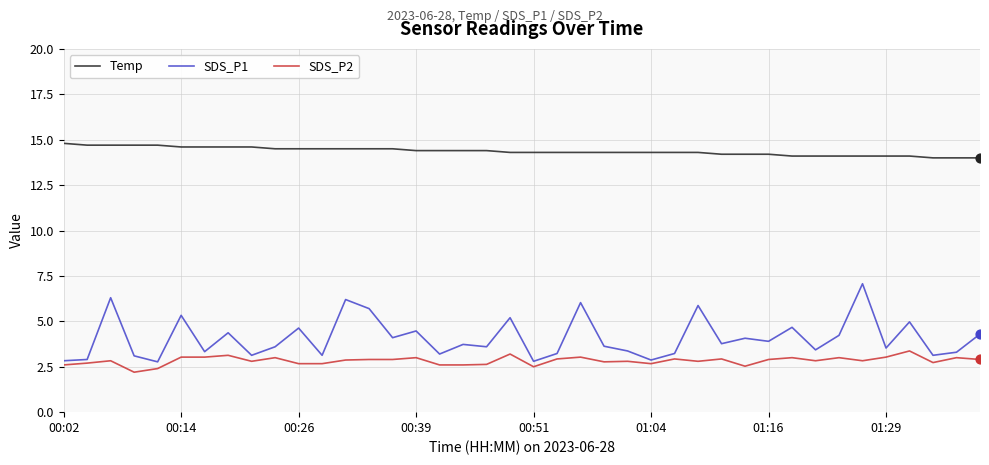

What are all the series names shown in the legend?

Temp, SDS_P1, SDS_P2